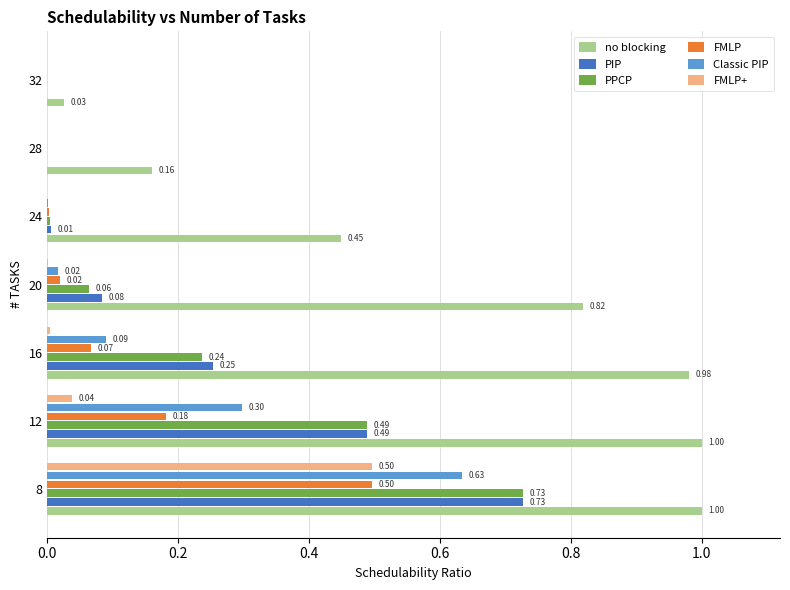

What is the sum of the no blocking values at 32 and 24?

0.5